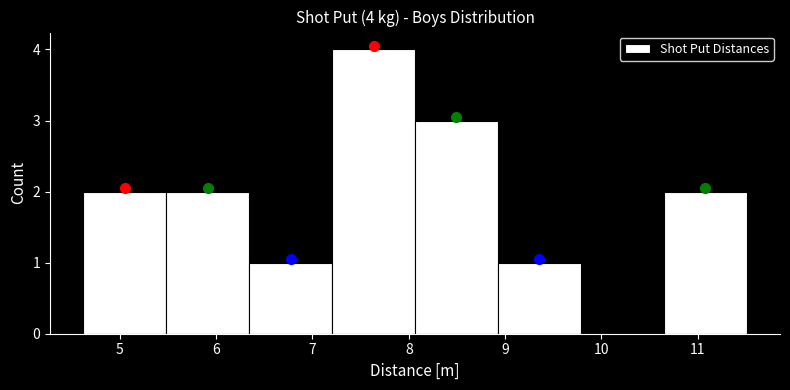

Which range on the x-axis has the tallest bar?

7.2 to 8.1